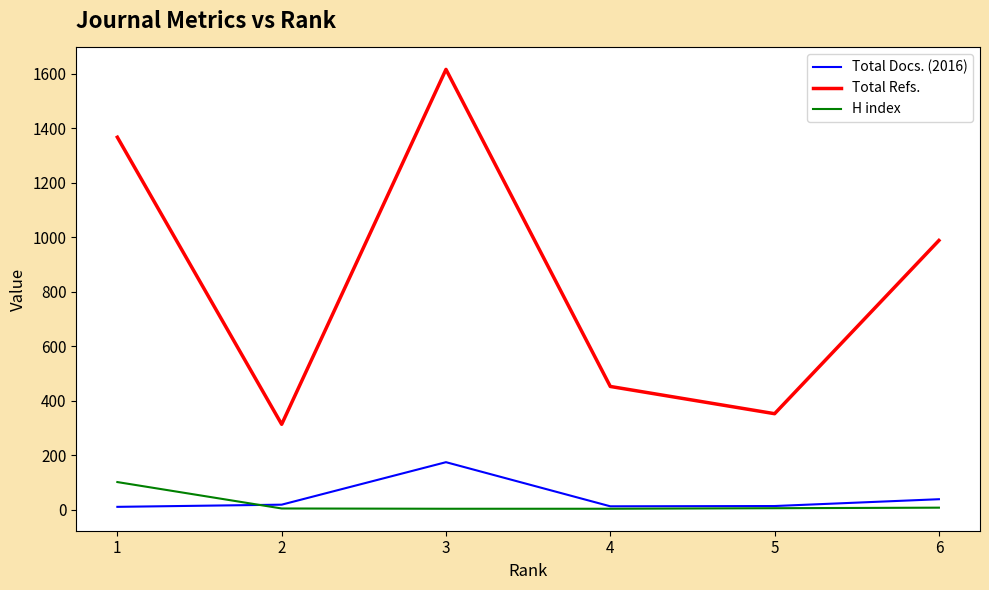

Which series changed the most between 3 and 5?

Total Refs.